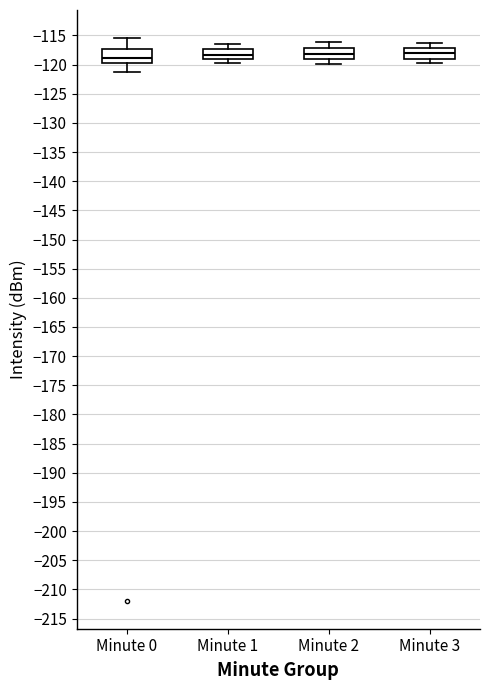

Reading left to right, transcribe this box plot: for each box, give where its median line is, the range the box spans, and where its two whiskers end, as read against the y-axis. The values are not printed on the chart, so give them approximately, as read against the axis.

Minute 0: median -119.0, box -119.5 to -117.5, whiskers -121.5 to -115.5
Minute 1: median -118.5, box -119.0 to -117.5, whiskers -119.5 to -116.5
Minute 2: median -118.0, box -119.0 to -117.0, whiskers -120.0 to -116.0
Minute 3: median -118.0, box -119.0 to -117.0, whiskers -119.5 to -116.5